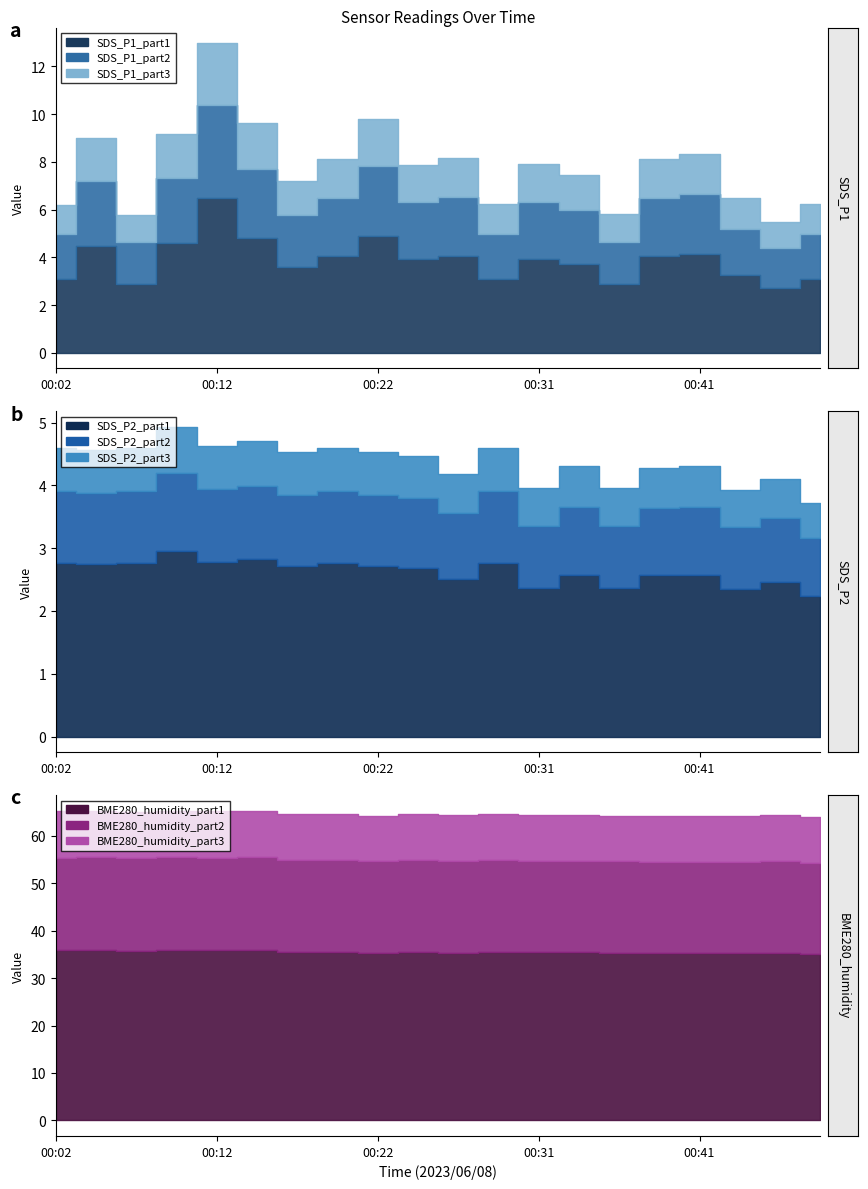

Where does the BME280_humidity series first go above 64?

00:02